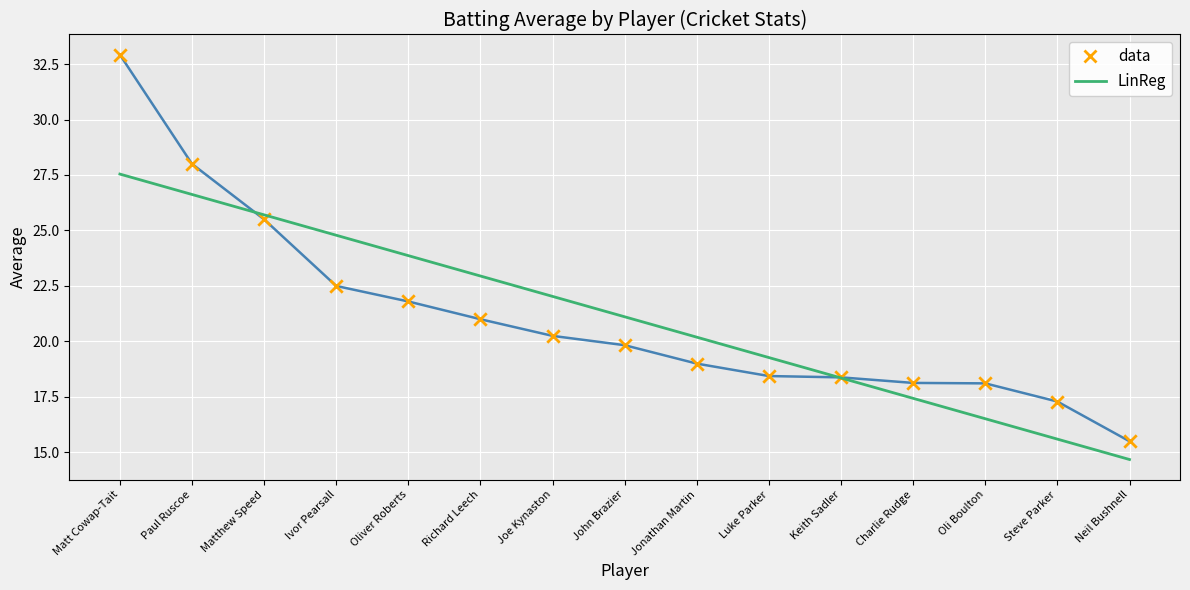

Between Oliver Roberts and Steve Parker, which series saw the biggest shift?

LinReg